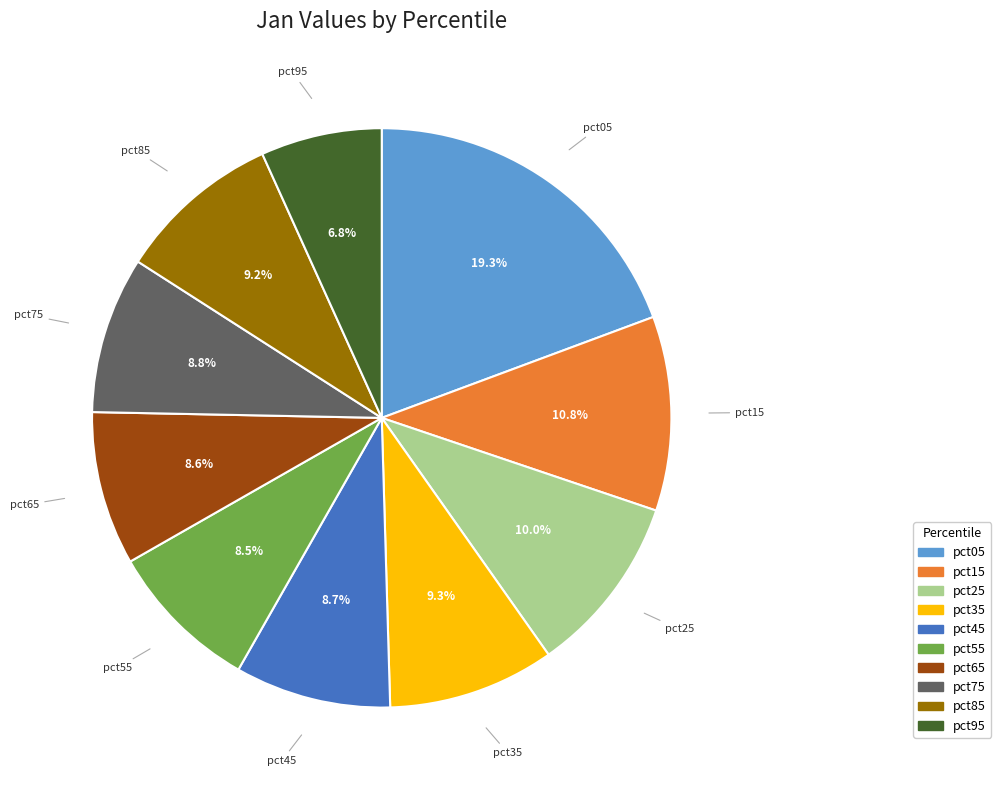

True or false: pct05 accounts for 19% of the total.

True